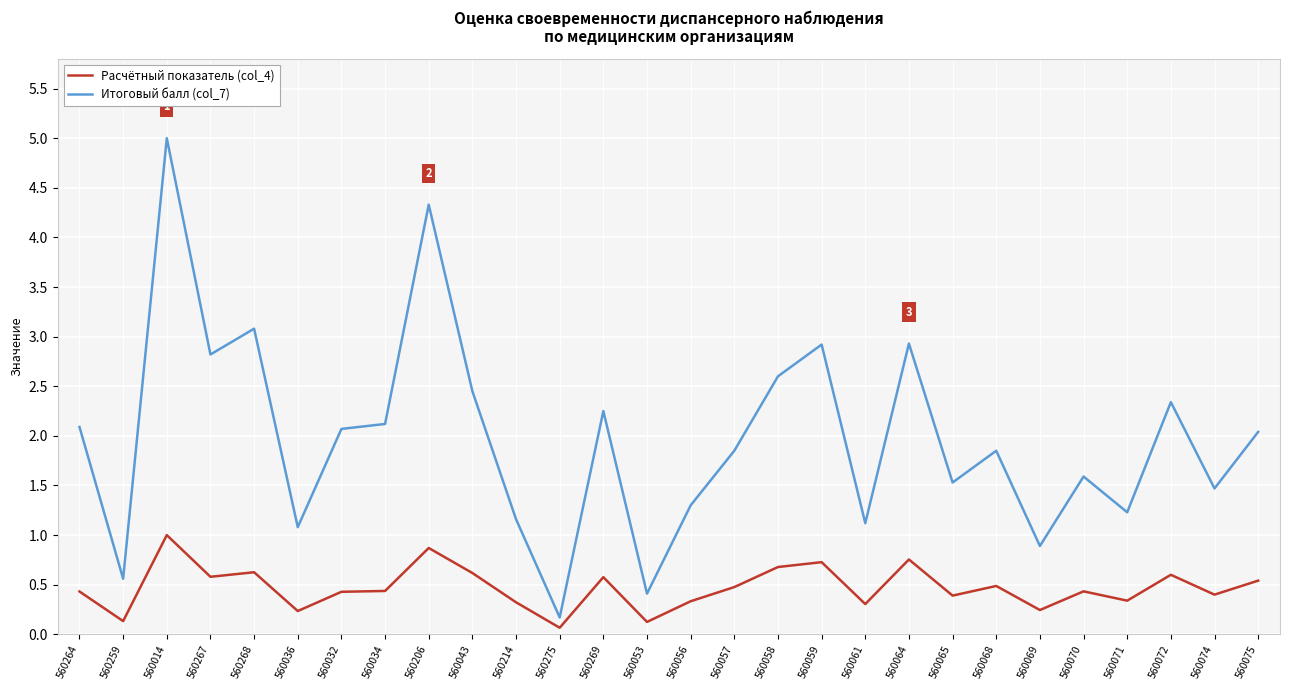

True or false: Расчётный показатель (col_4) and Итоговый балл (col_7) intersect in this chart.

False